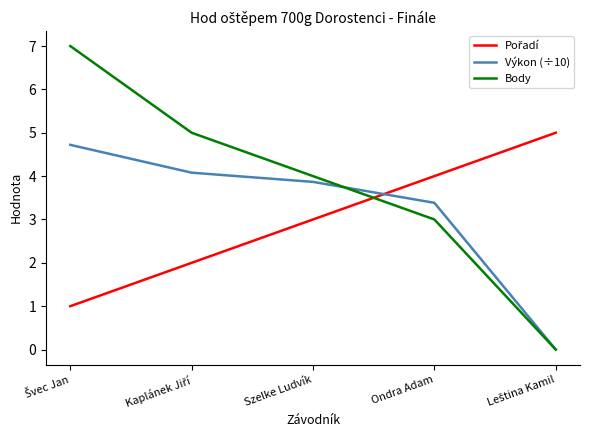

What position from the right is Szelke Ludvík?

3